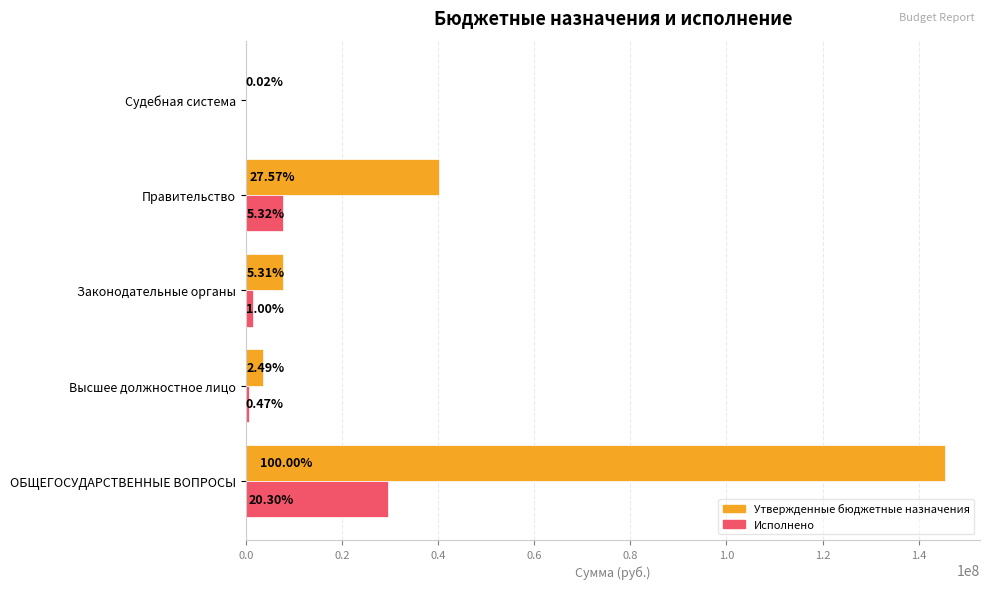

Rank the series by their average value, from highest to lowest.

Утвержденные бюджетные назначения, Исполнено